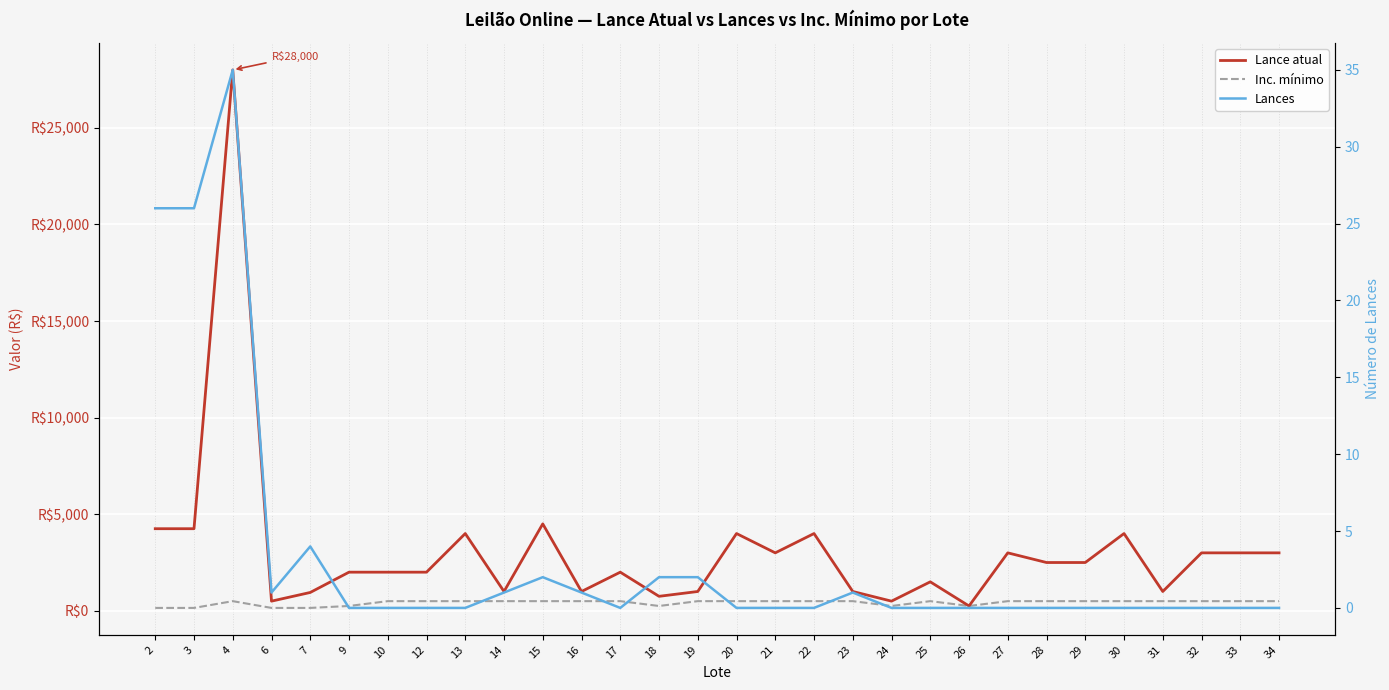

How many values in the Lance atual series are below 2500?

15